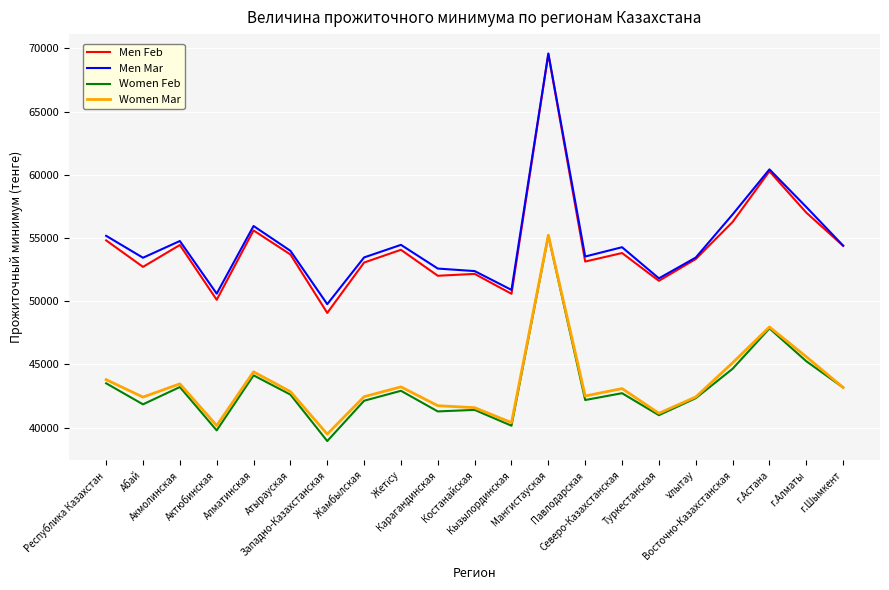

What is the average value of the Men Feb series?

54369